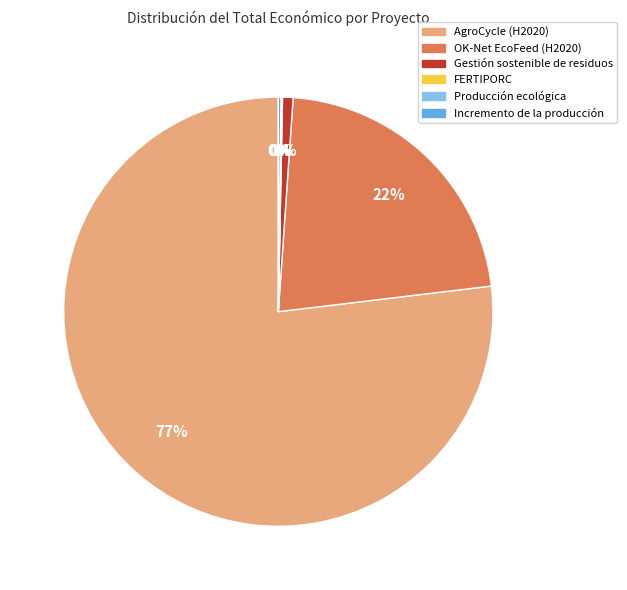

To the nearest percent, what is the difference between the largest and smallest slice percentages?

77%